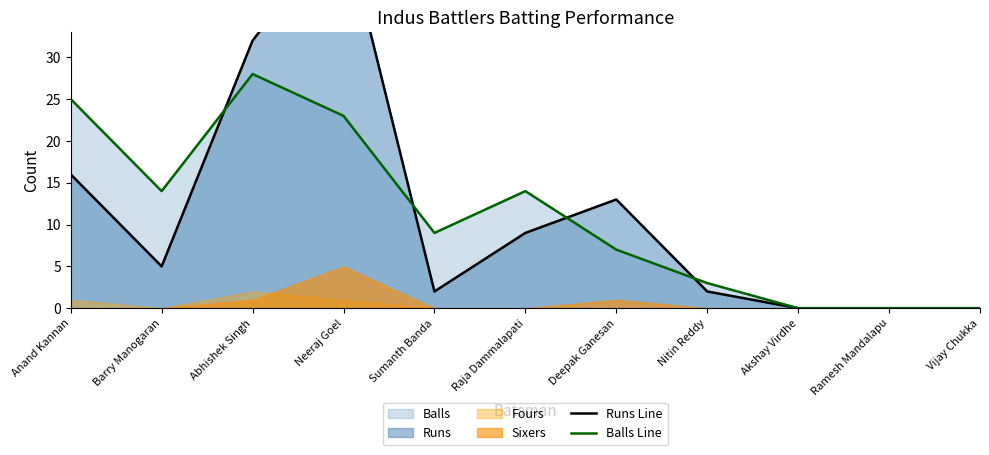

What is the average value of the Runs Line series?

11